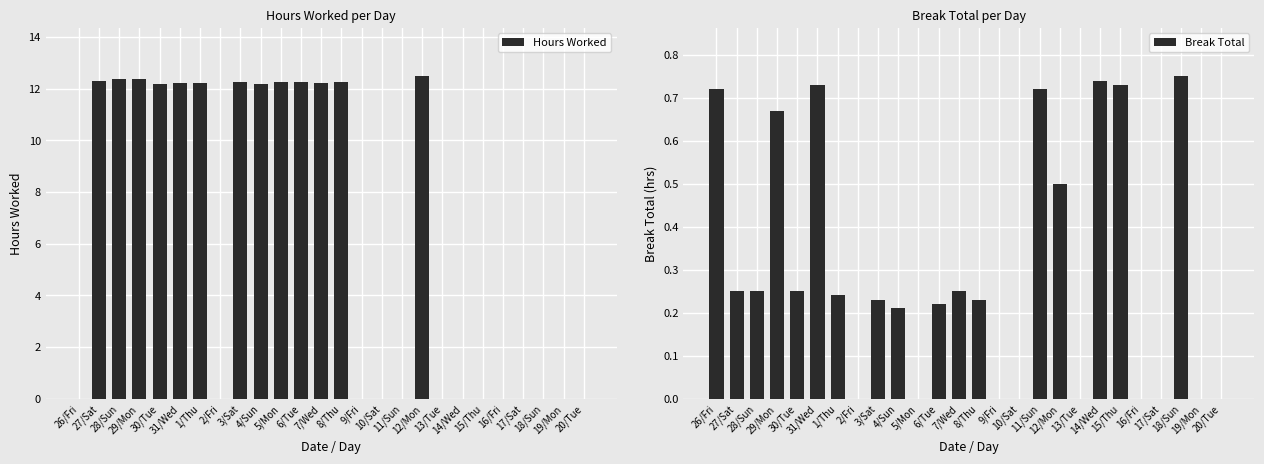

Are the bars horizontal?

No